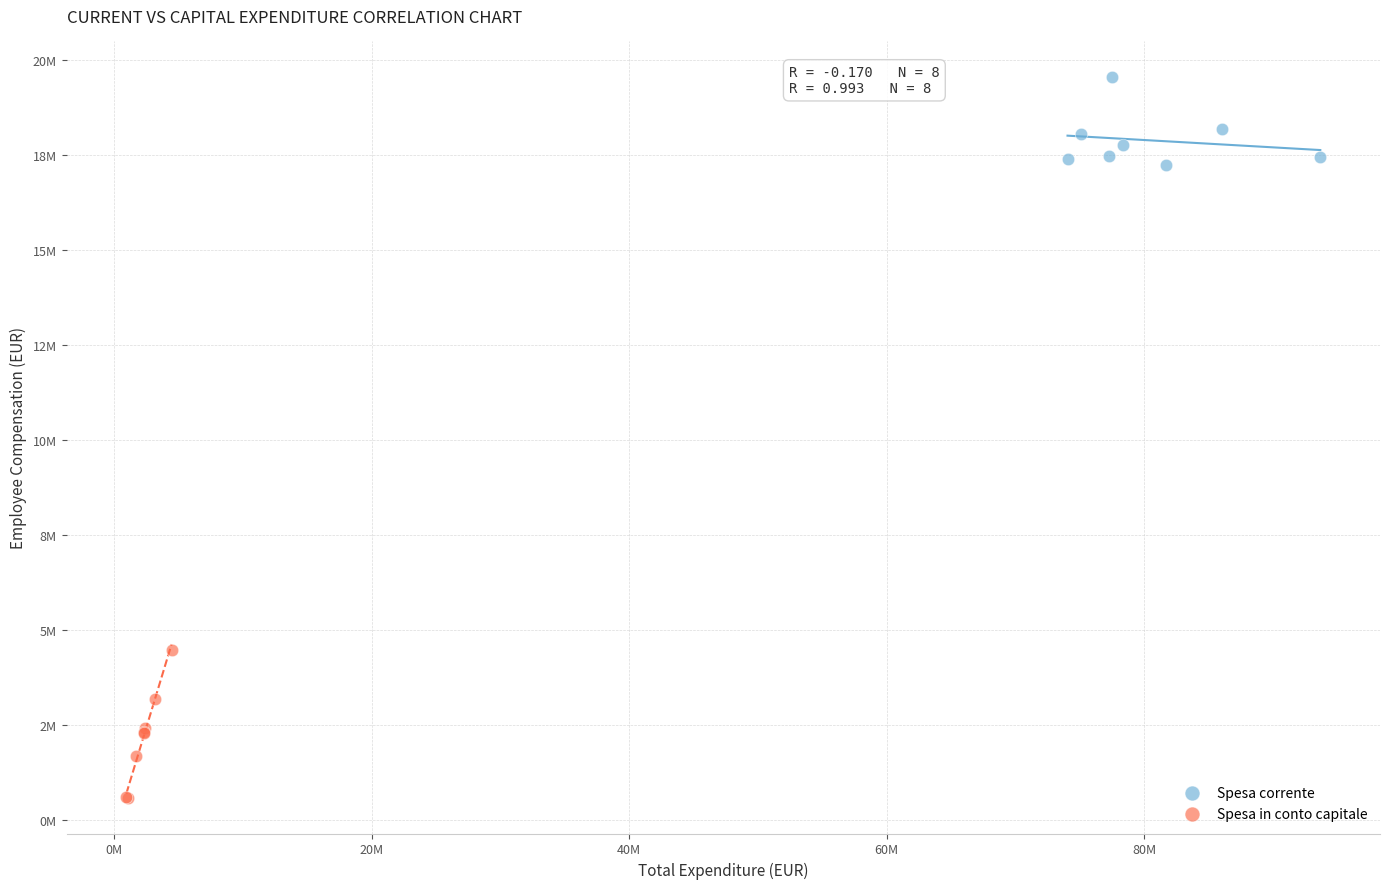

Which series reaches the minimum Y coordinate?

Spesa in conto capitale